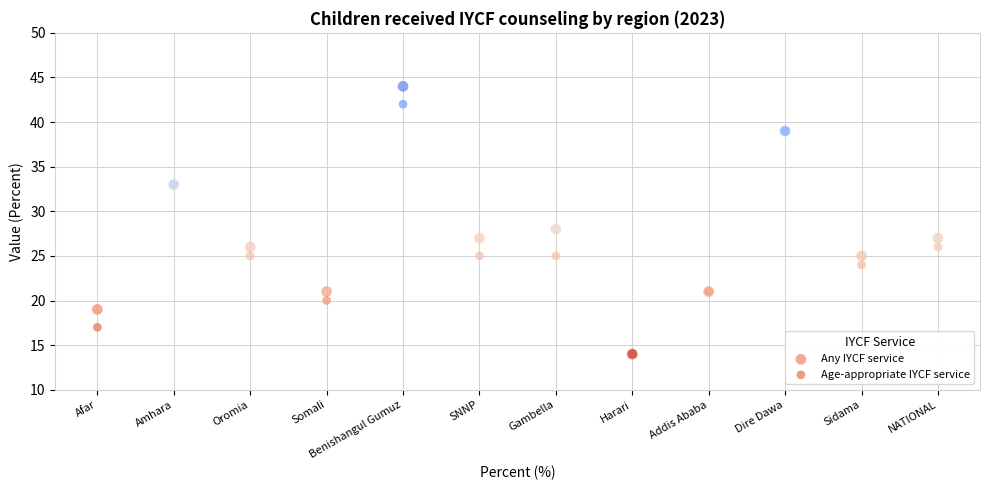

What are all the series names shown in the legend?

Any IYCF service, Age-appropriate IYCF service